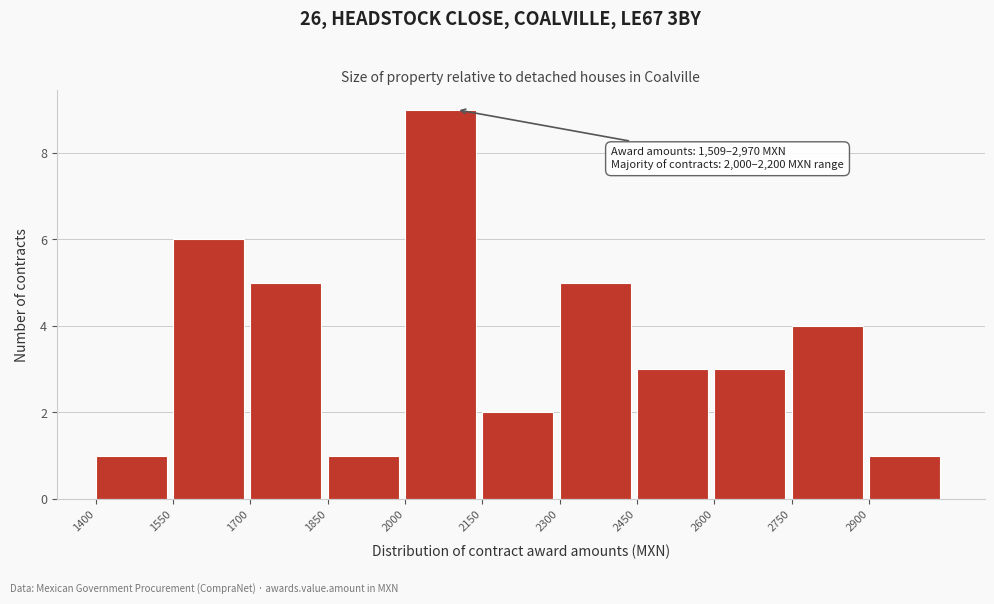

Over which range of the x-axis is the bar tallest?

2000 to 2150